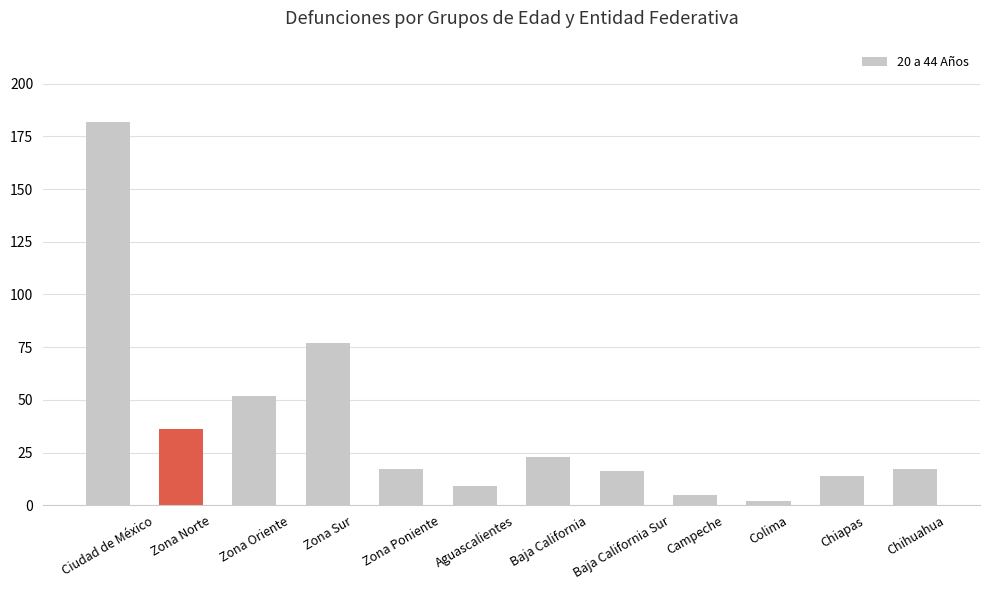

What is the average value?

38